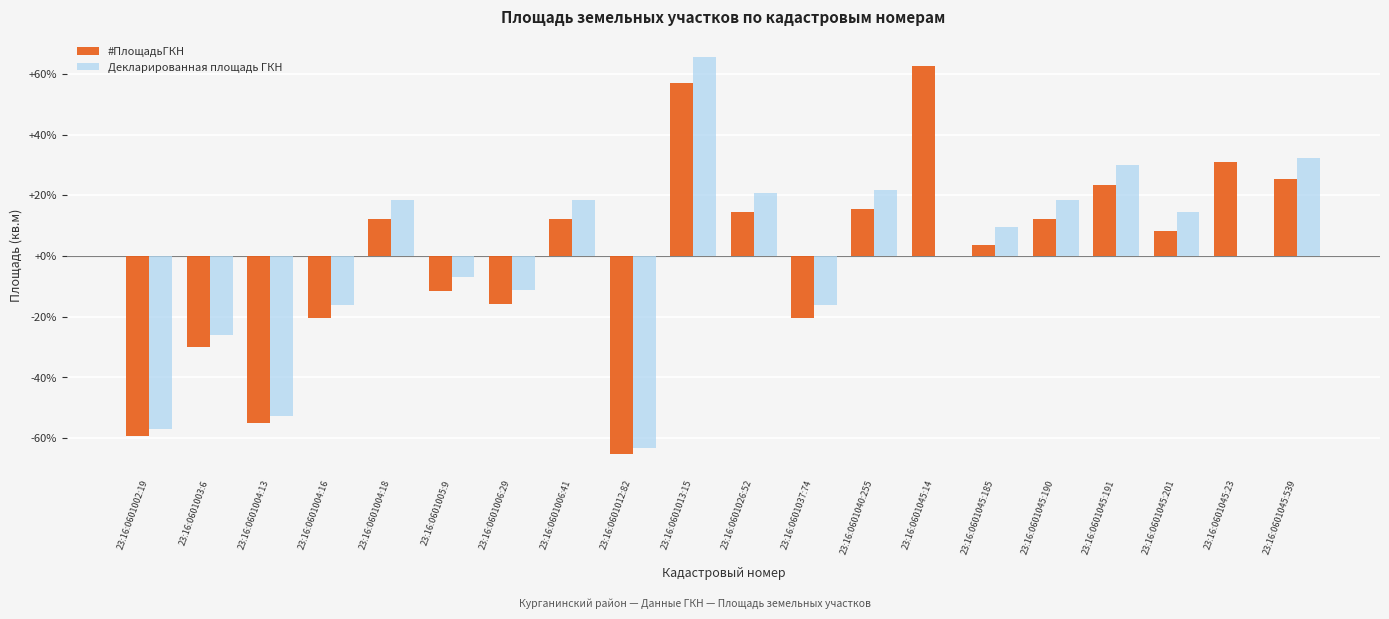

How many distinct data groups are displayed?

2